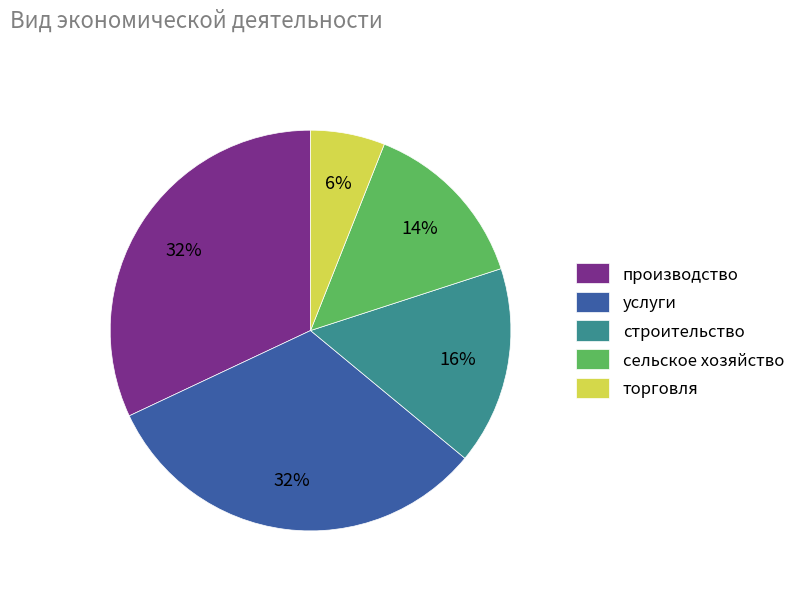

To the nearest percent, what is the combined percentage of сельское хозяйство and строительство?

30%